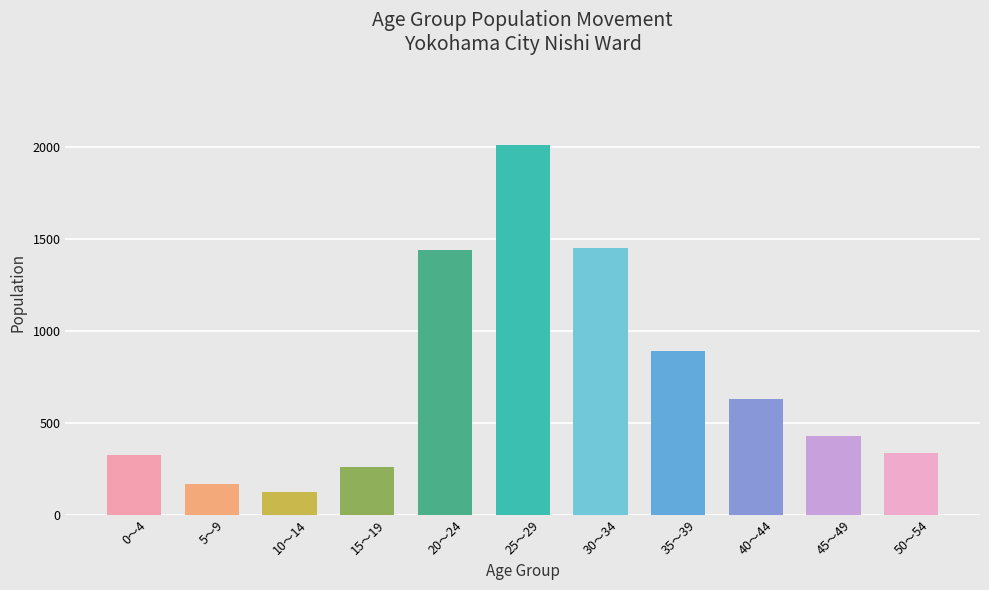

What is the label of the 6th bar from the right?

25～29